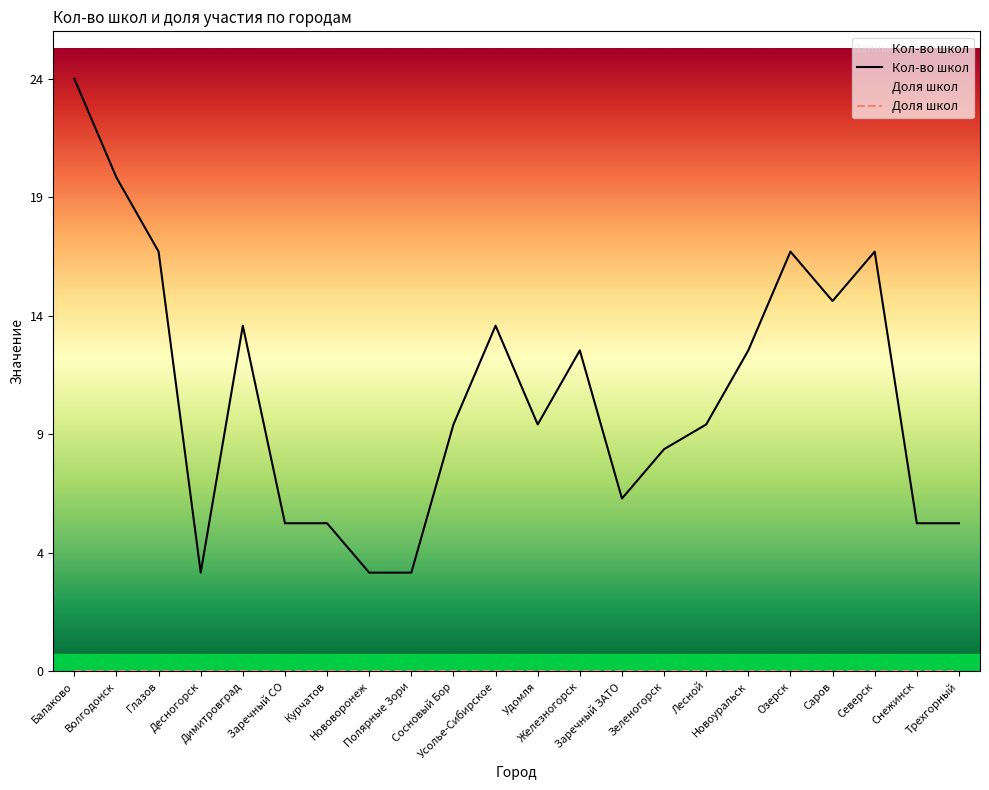

Between Сосновый Бор and Полярные Зори, which is larger?

Сосновый Бор